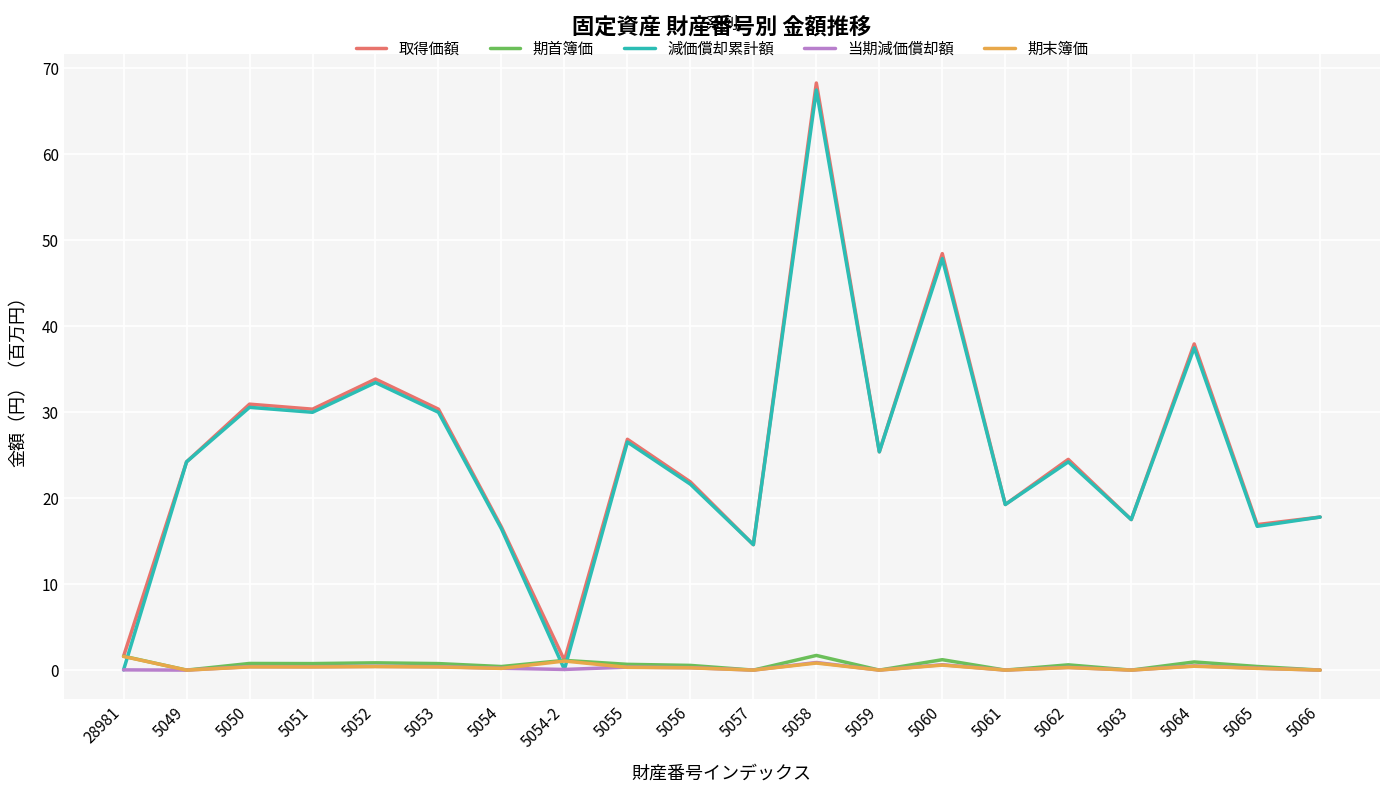

At which category is the sum across all series the highest?

5058